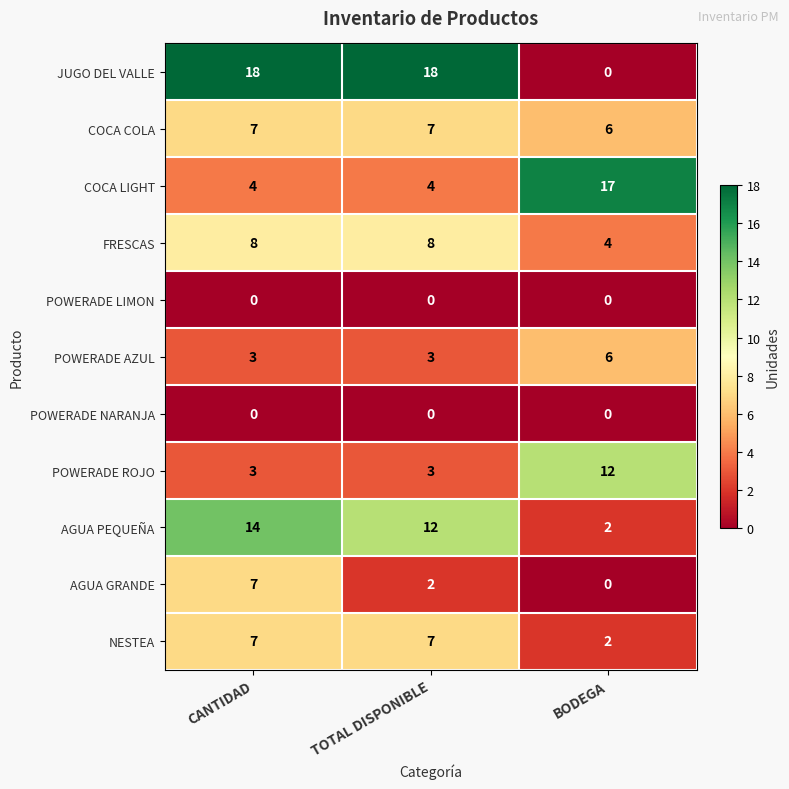

At which category is the sum across all series the highest?

CANTIDAD